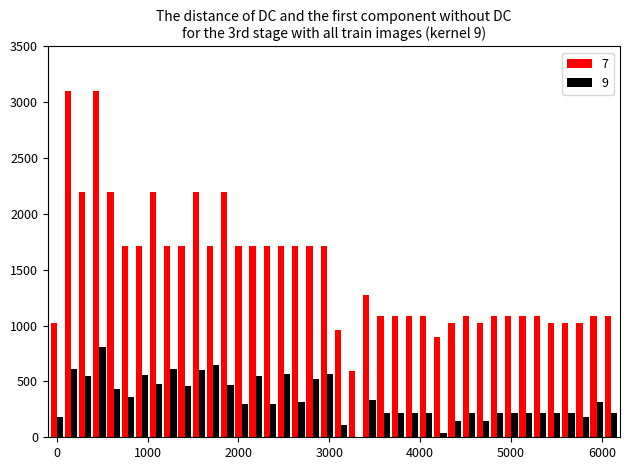

Are the bars grouped side by side (vs. stacked)?

Yes